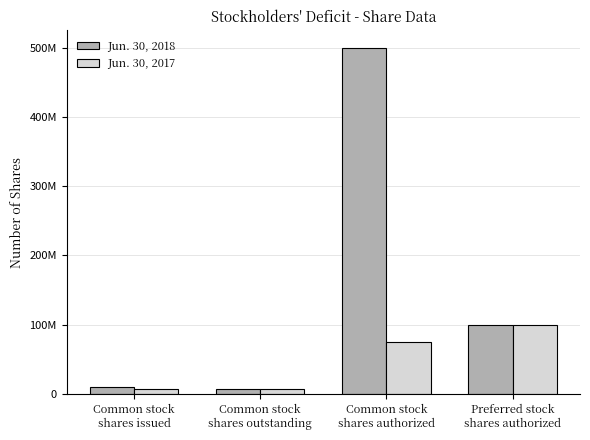

At Common stock
shares outstanding, list the series in order from smallest to largest.

Jun. 30, 2018, Jun. 30, 2017